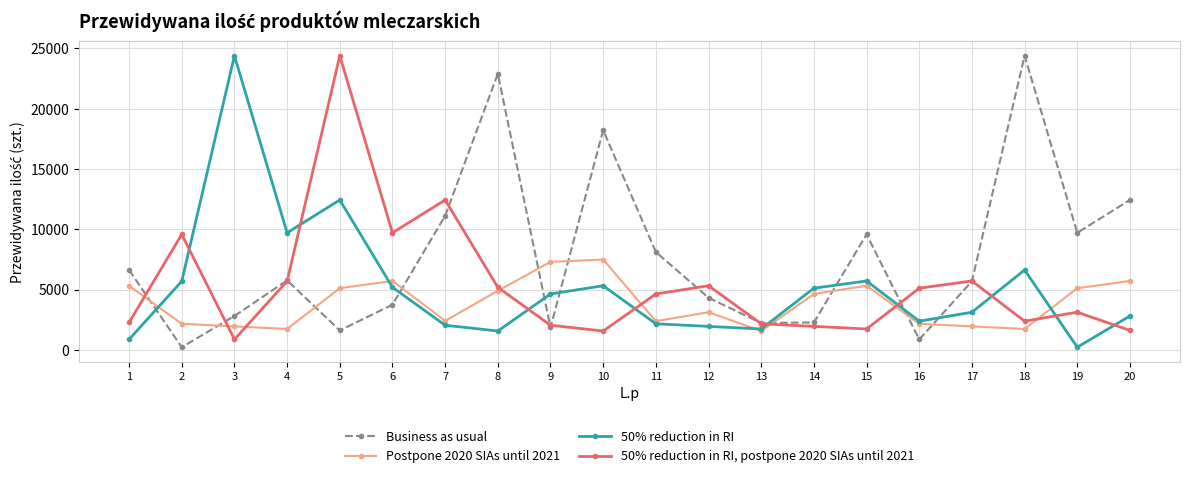

What is the difference between the Business as usual values at 18 and 6?

20652